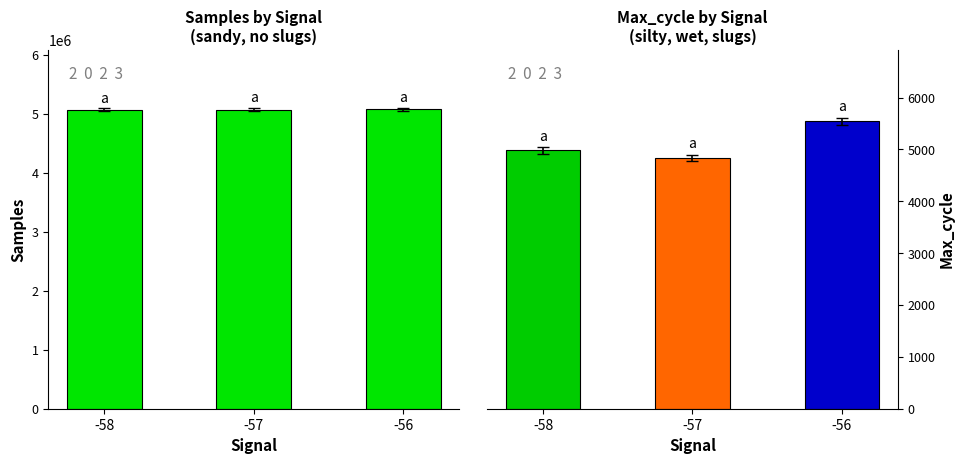

Count the values in the range 5071345 to 5076053.

3